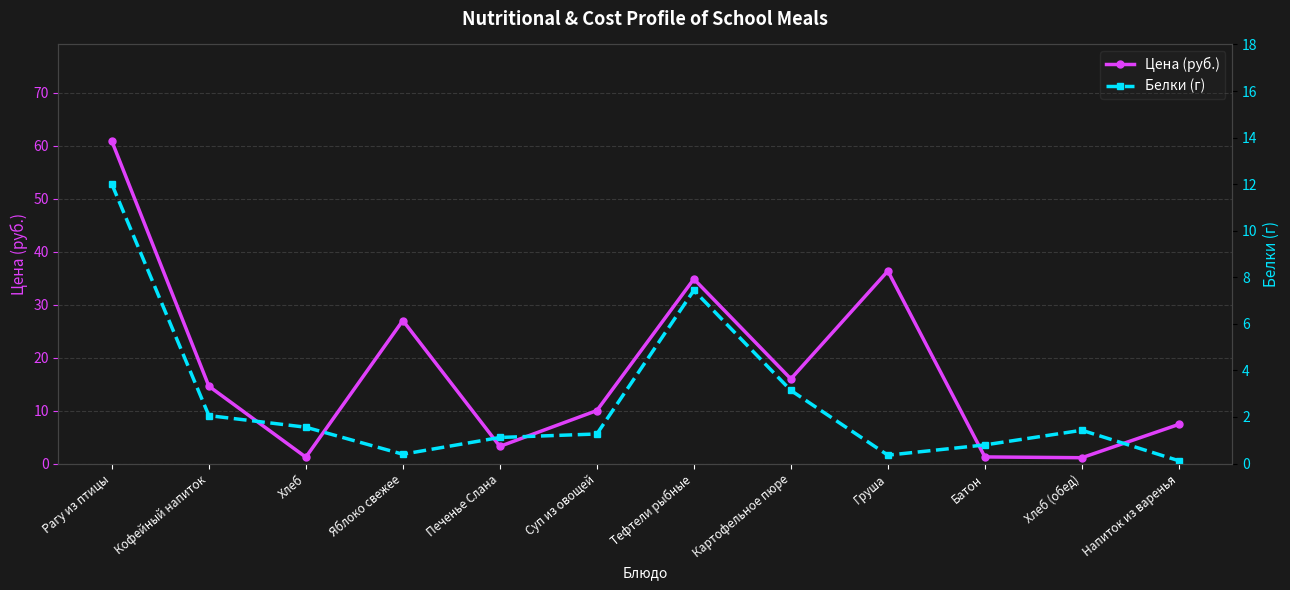

Which category has the lowest value in the Цена (руб.) series?

Хлеб (обед)